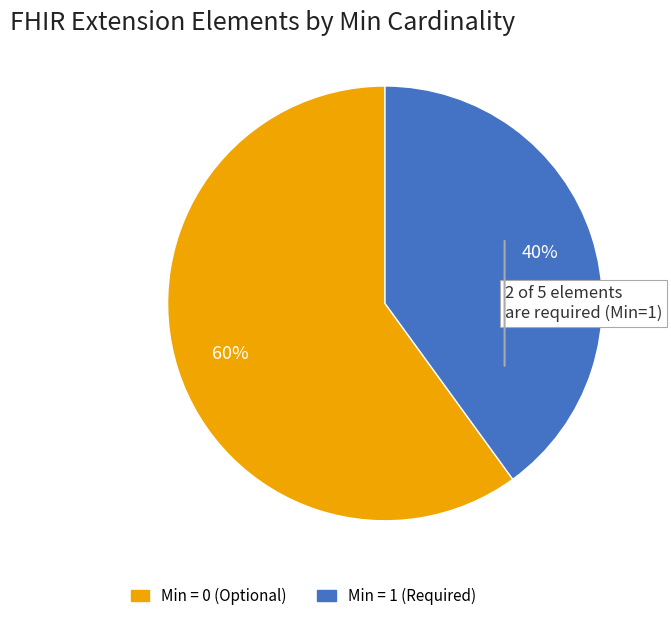

Is there any slice that represents more than half of the pie?

Yes